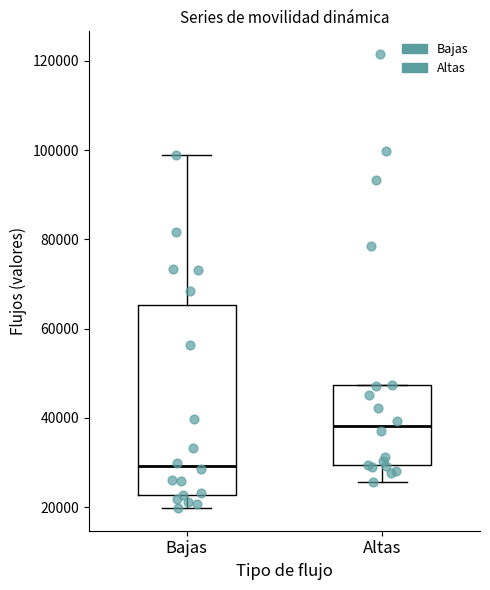

Reading left to right, transcribe this box plot: for each box, give where its median line is, the range the box spans, and where its two whiskers end, as read against the y-axis. The values are not printed on the chart, so give them approximately, as read against the axis.

Bajas: median 30000, box 22000 to 66000, whiskers 20000 to 98000
Altas: median 38000, box 30000 to 48000, whiskers 26000 to 48000